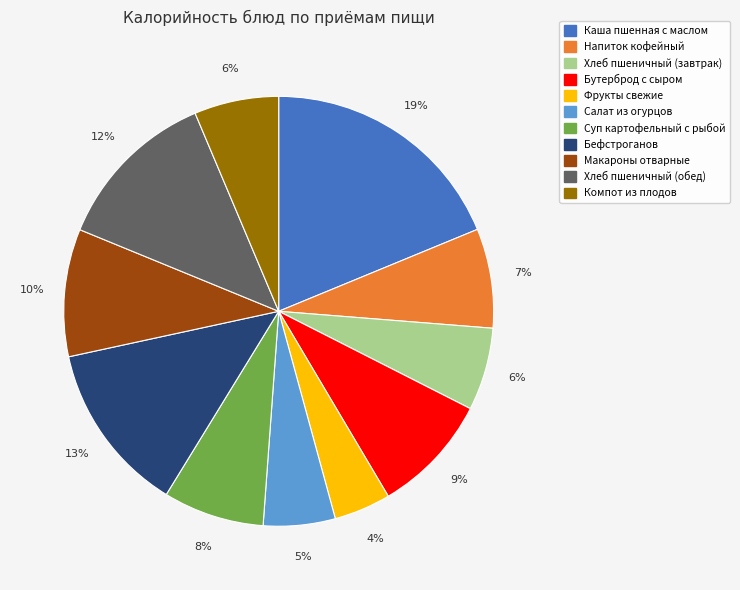

To the nearest percent, what is the average slice percentage?

9%